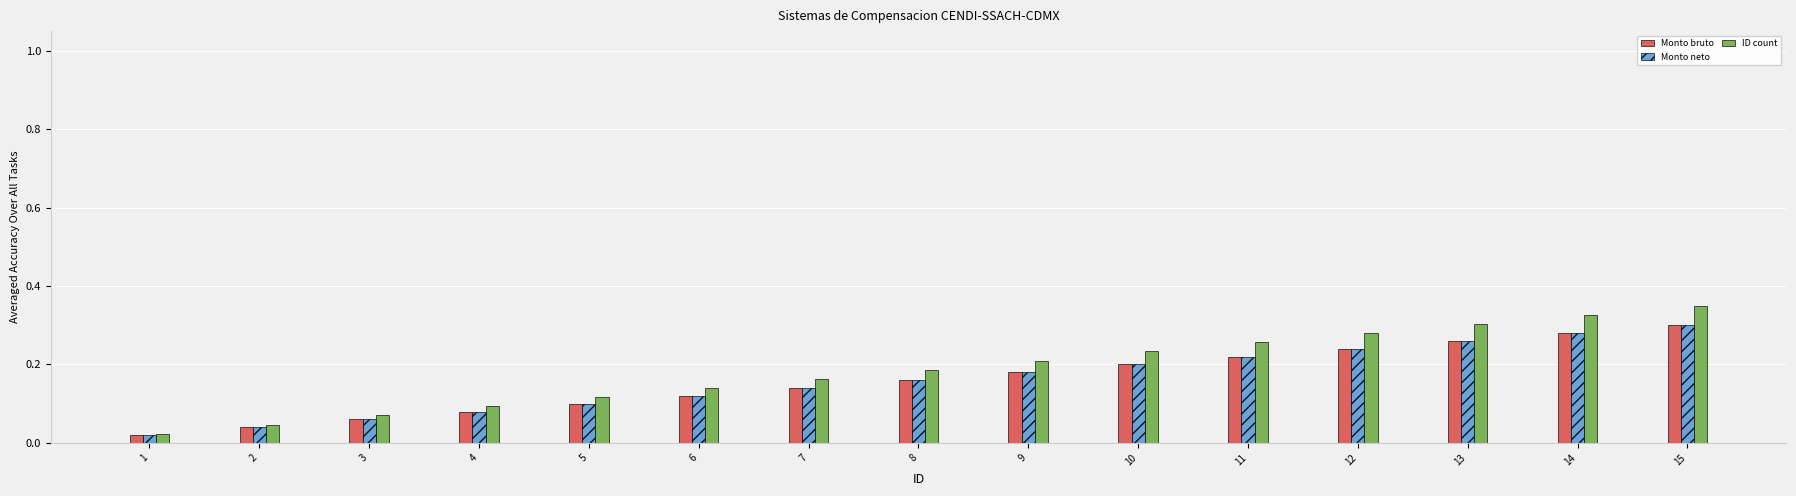

Which series has the widest spread of values?

ID count